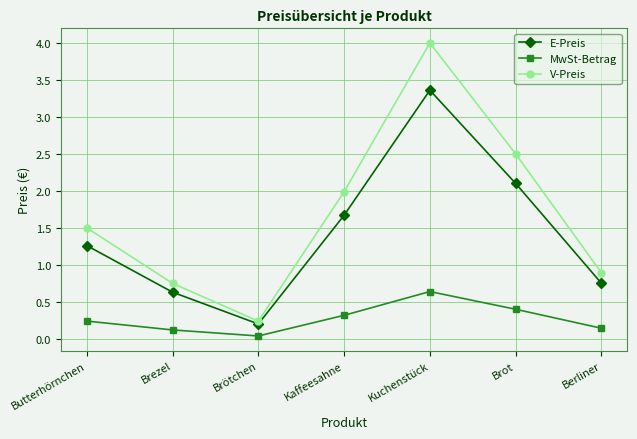

In E-Preis, how many points are lower than both neighbors (excluding endpoints)?

1